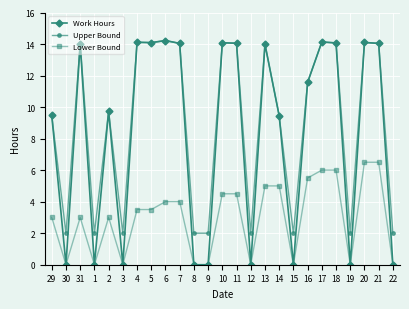

How many data points does each series have?

25